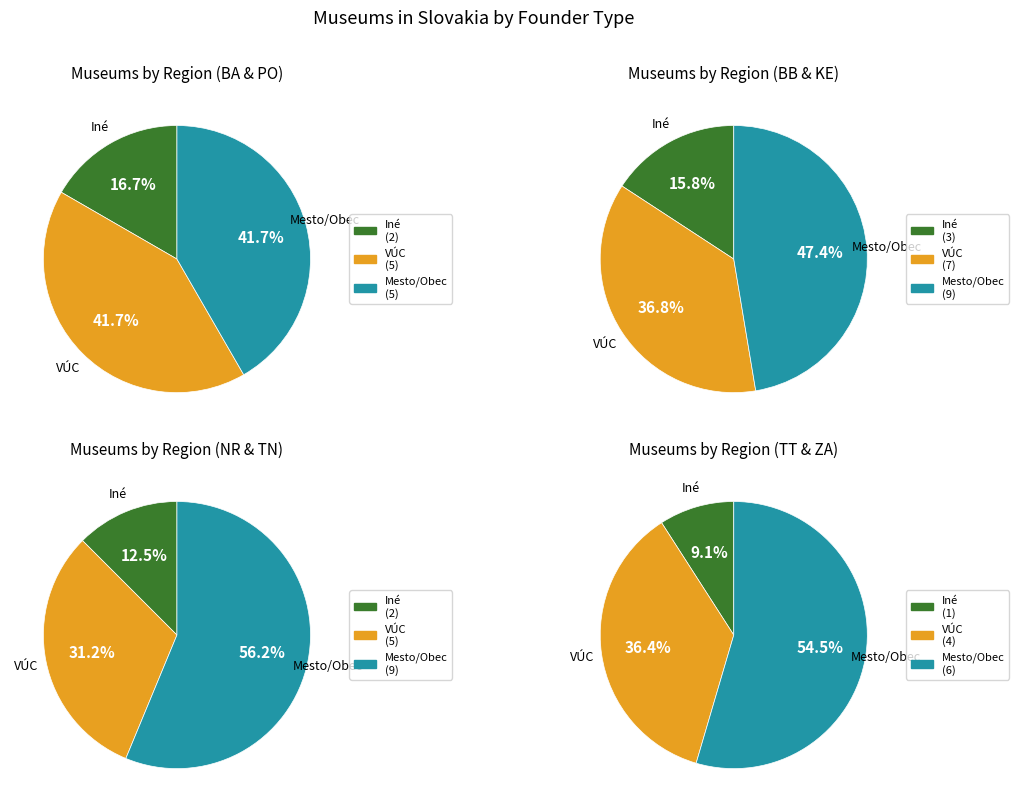

Which slice is the smallest?

TT